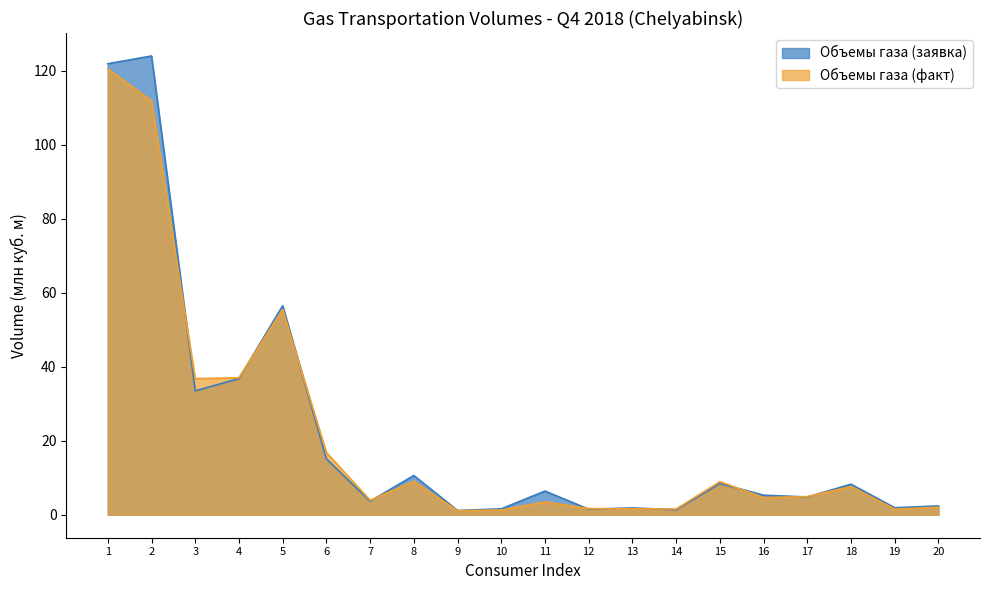

What is the highest value of the Объемы газа (заявка) series?

124.0